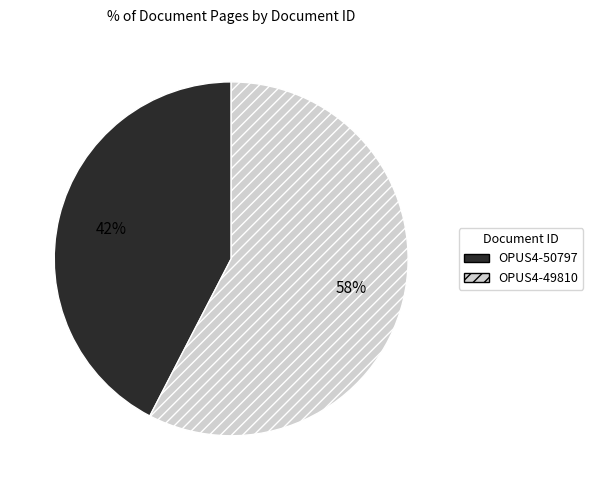

Approximately how many times larger is the value at OPUS4-49810 compared to OPUS4-50797?

1.4